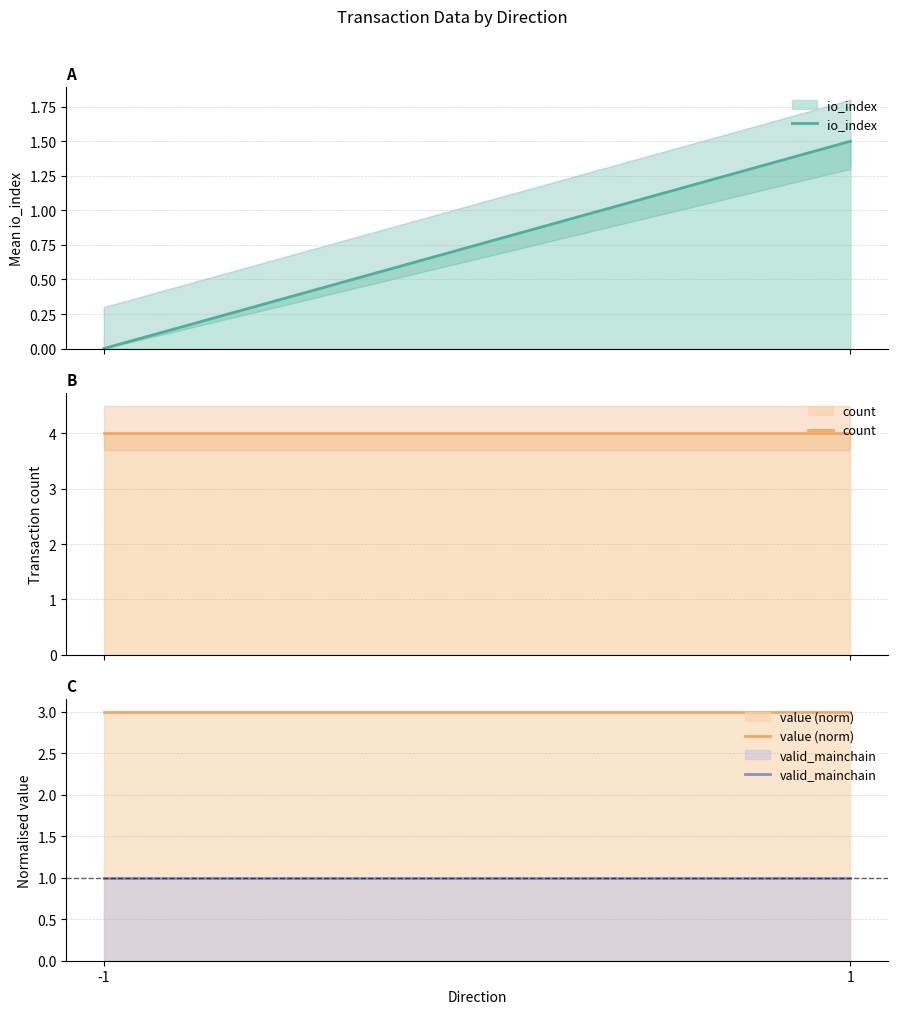

What are all the series names shown in the legend?

io_index, count, value (norm), valid_mainchain